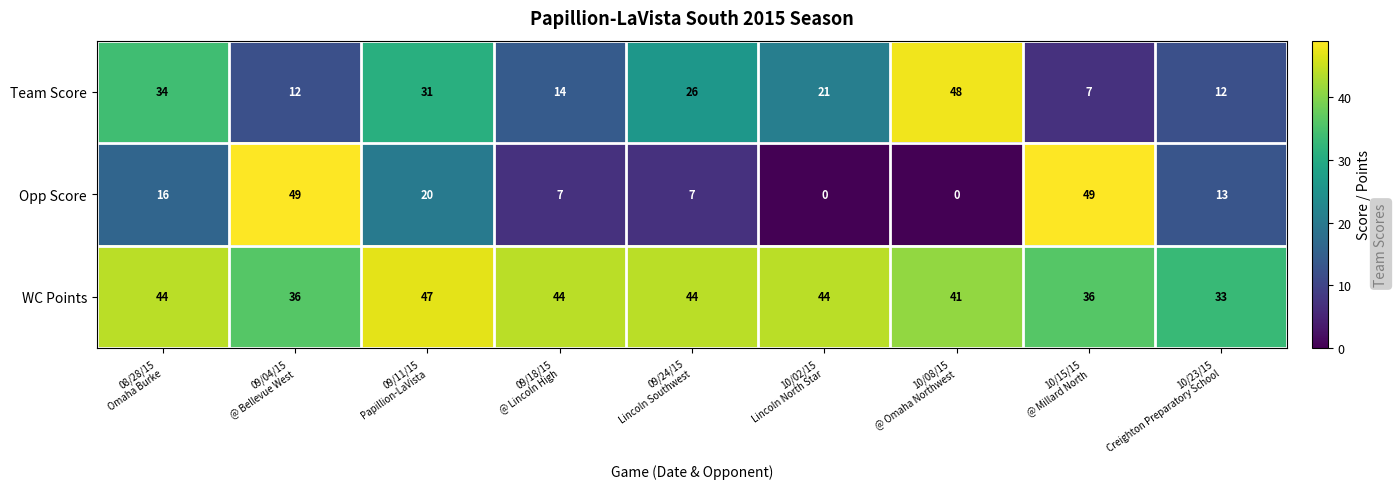

What is the average value of the WC Points series?

41